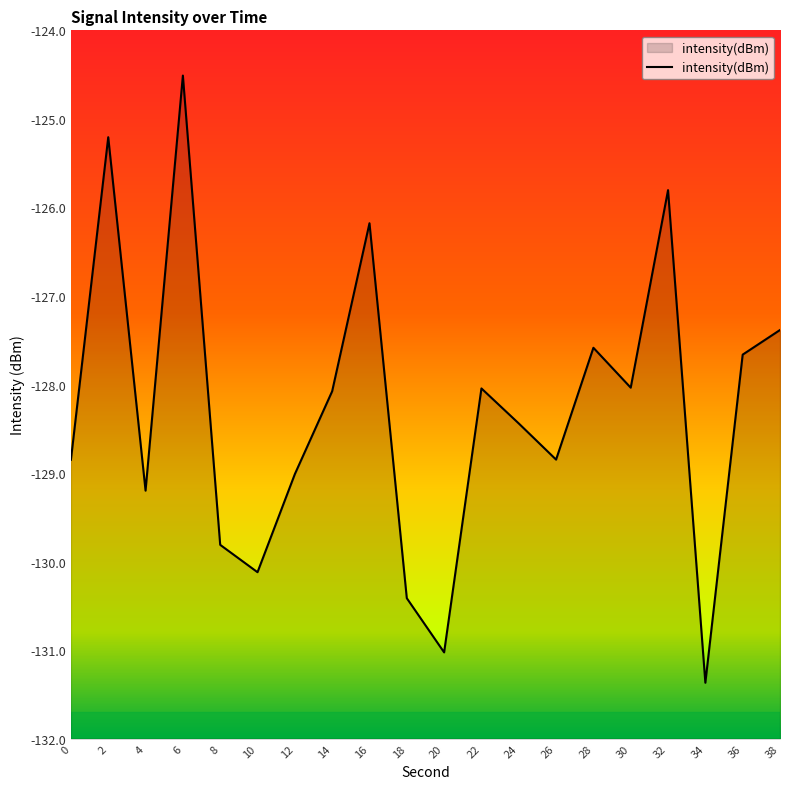

True or false: there are more than 2 points higher than both neighbors.

True